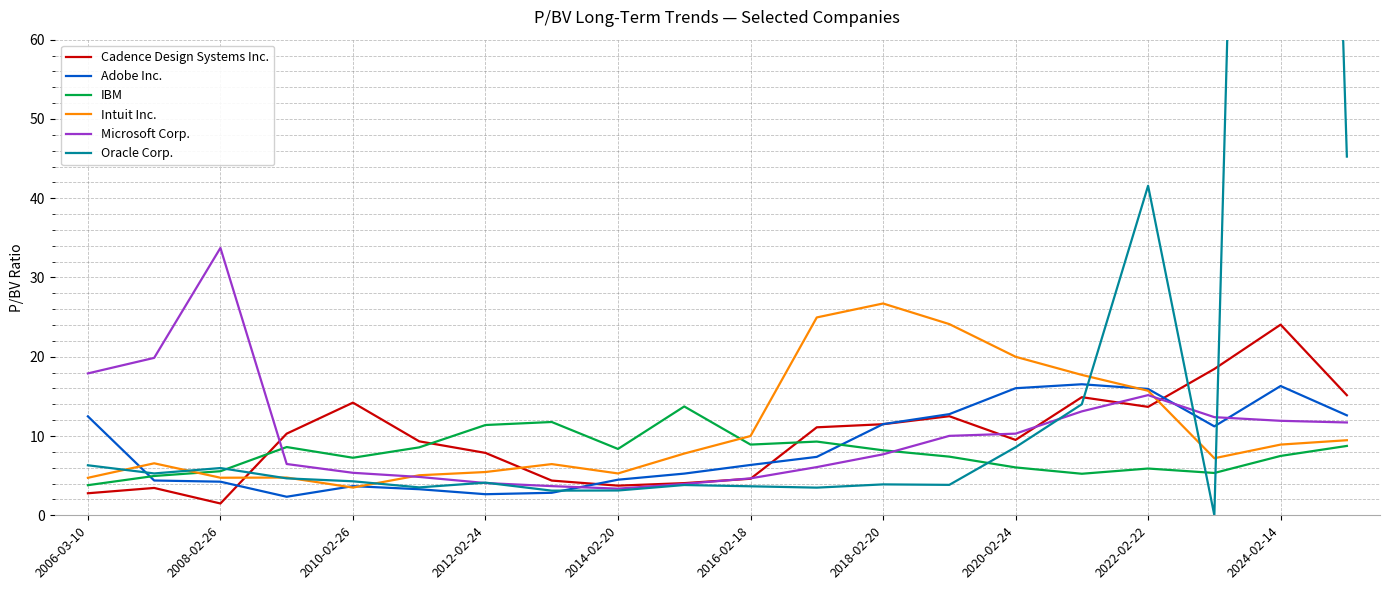

Which category has the highest value in the Intuit Inc. series?

2018-02-20